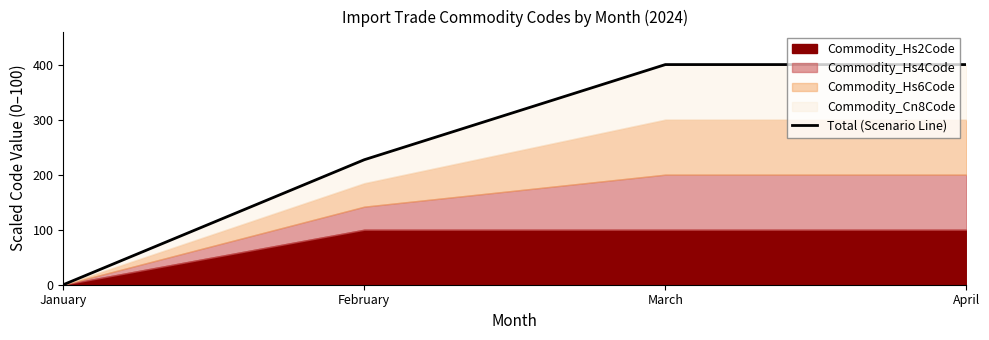

The chart shows a value of 400.0 at April. True or false?

True